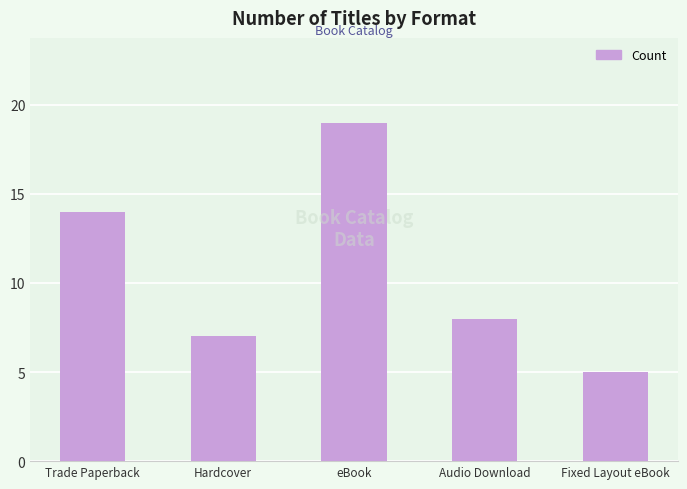

The value at Trade Paperback is 14. True or false?

True